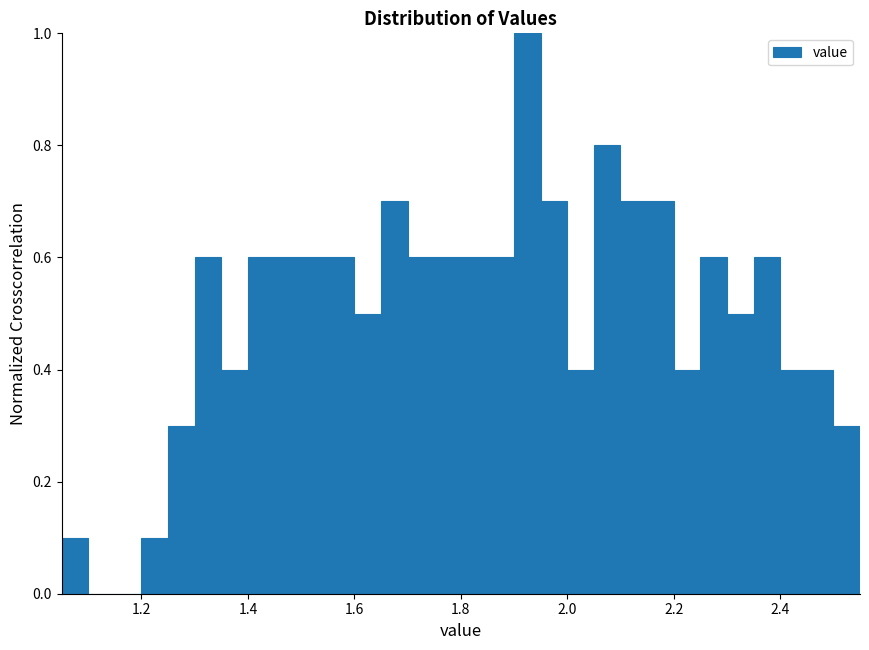

Read against the x-axis, roughly where is the centre of the tallest bar?

1.92